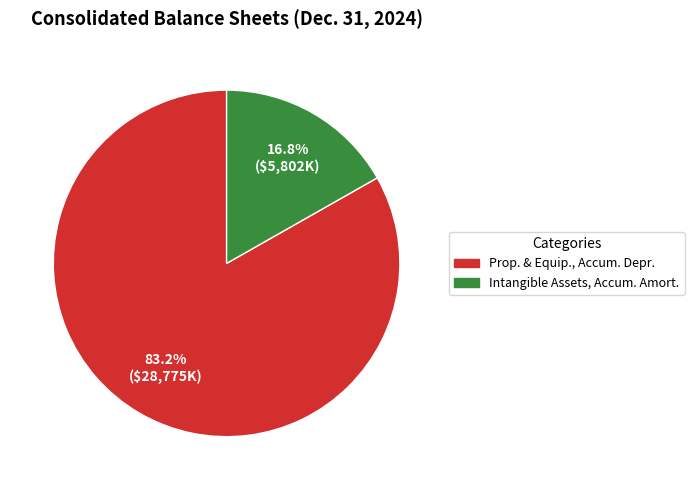

How many slices are in this pie chart?

2